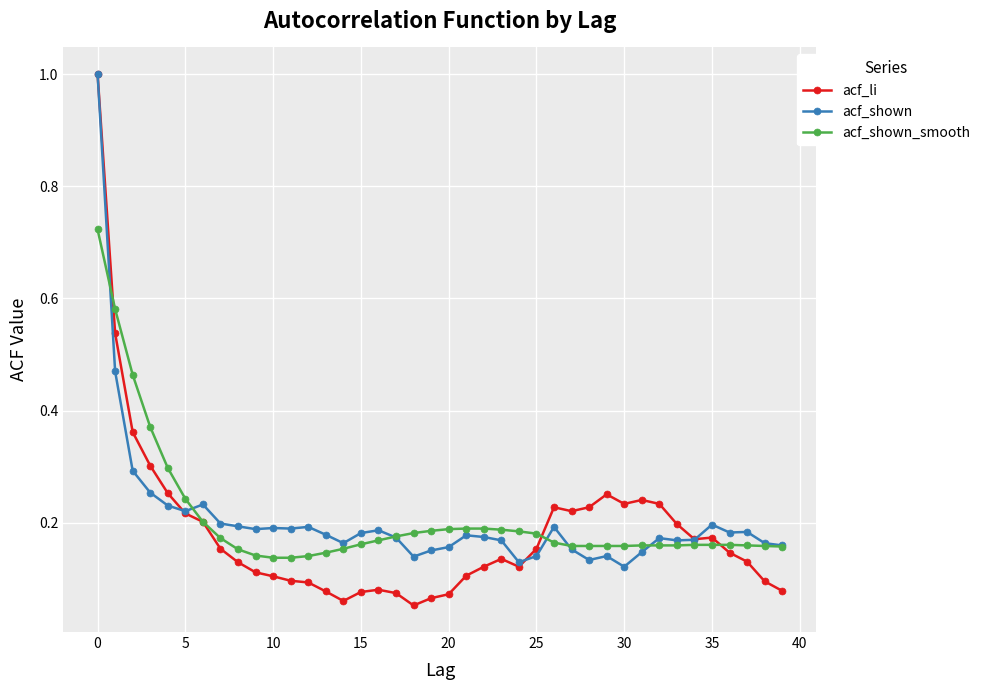

Which series has the largest range (max minus min)?

acf_li